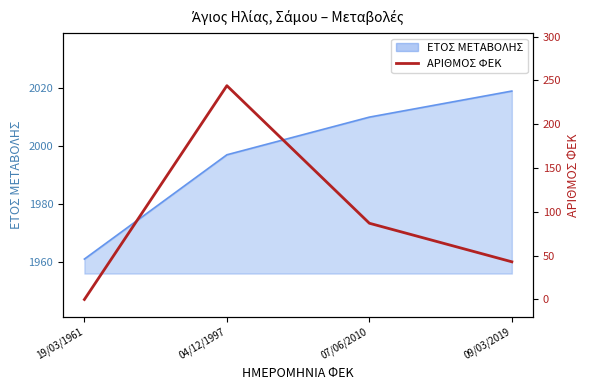

Reading right to left, transcribe all the data shown in this chart.

43	87	244	0